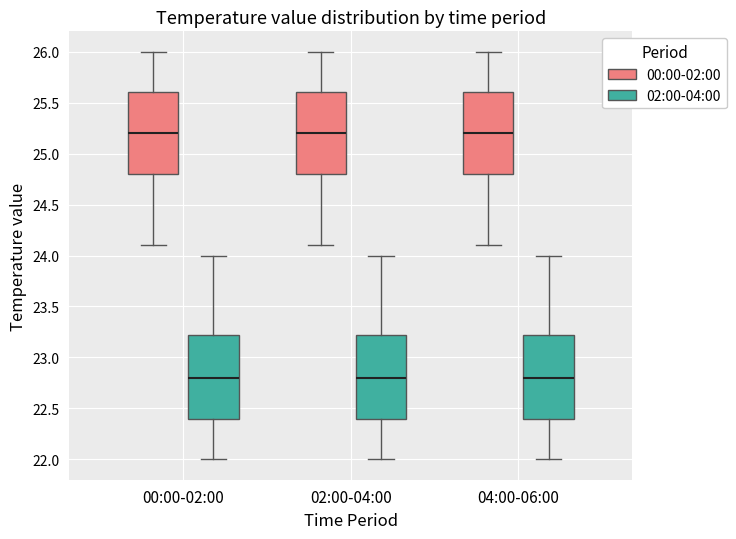

Where does the upper whisker of the box for 04:00-06:00 (00:00-02:00) end on the y-axis? The values are not printed on the chart, so give them approximately, as read against the axis.

26.00